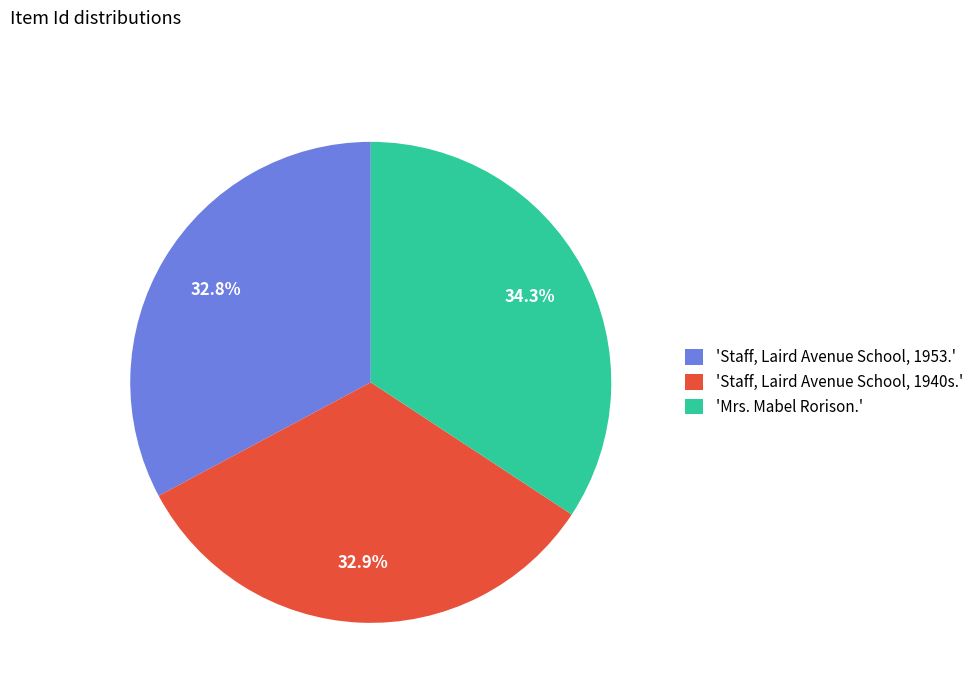

Is there any slice that represents more than half of the pie?

No